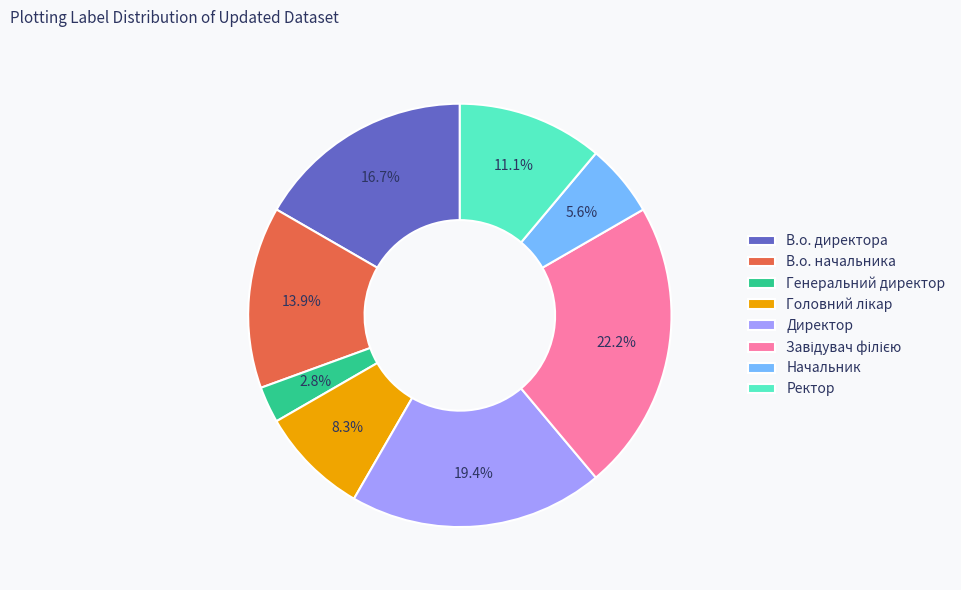

Which has a higher value, Генеральний директор or Начальник?

Начальник